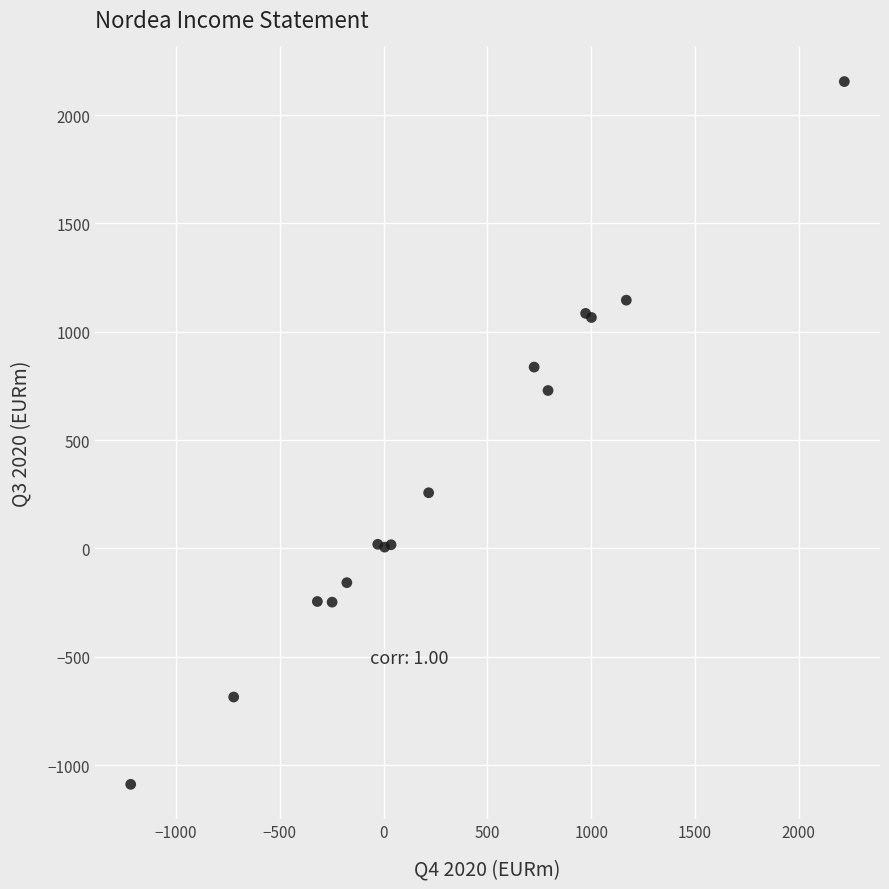

What Y value in the scatter plot is closest to 533?

729